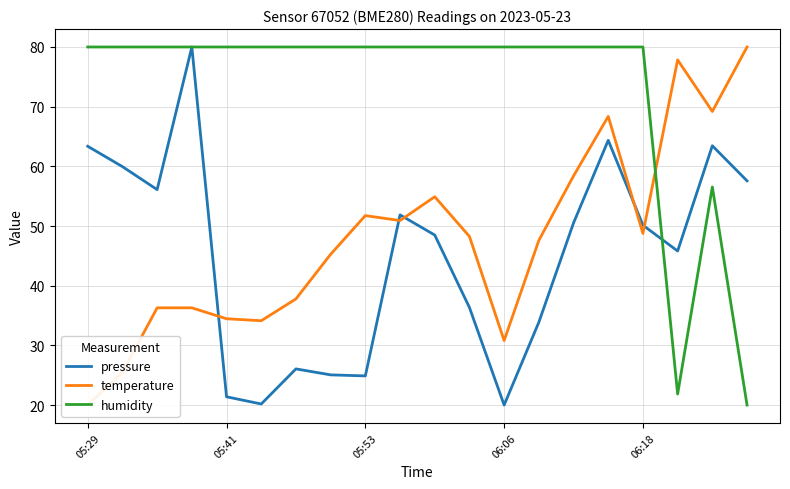

How many data points does each series have?

20